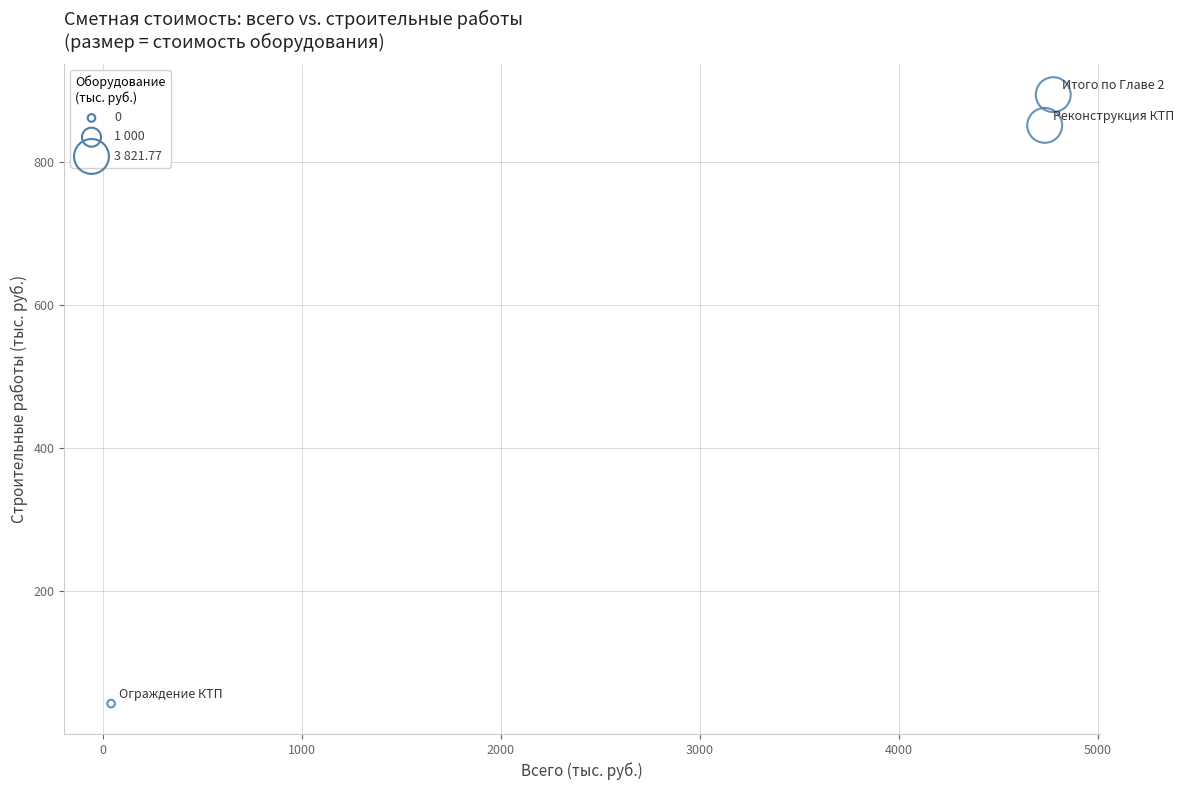

What is the average X value?

3184.9